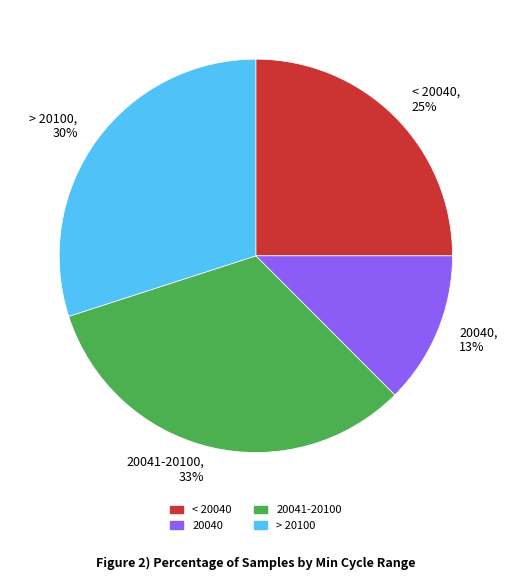

Rank the categories by value from lowest to highest.

20040, 13%, < 20040, 25%, > 20100, 30%, 20041-20100, 33%